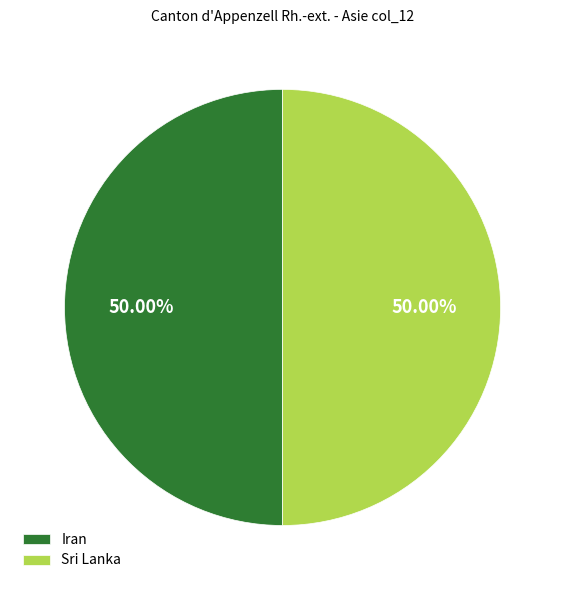

Is the sum of Sri Lanka and Iran greater than half?

Yes